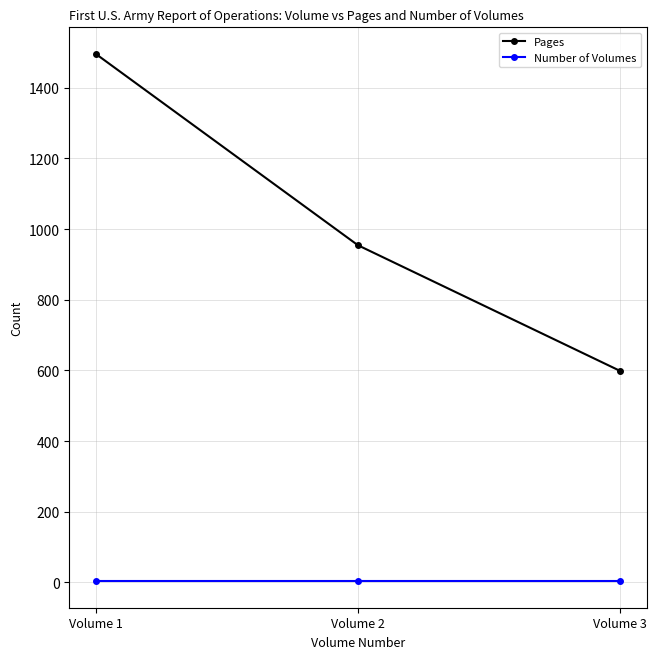

What is the minimum value for Number of Volumes?

3